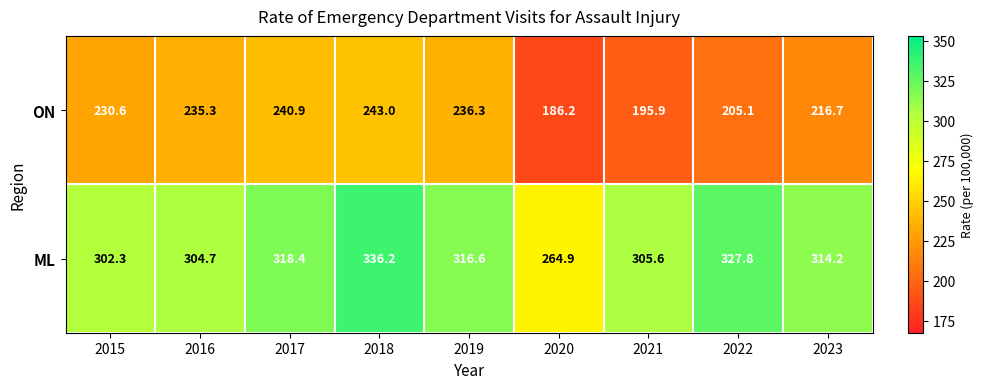

What is the difference between the ON values at 2019 and 2023?

19.6